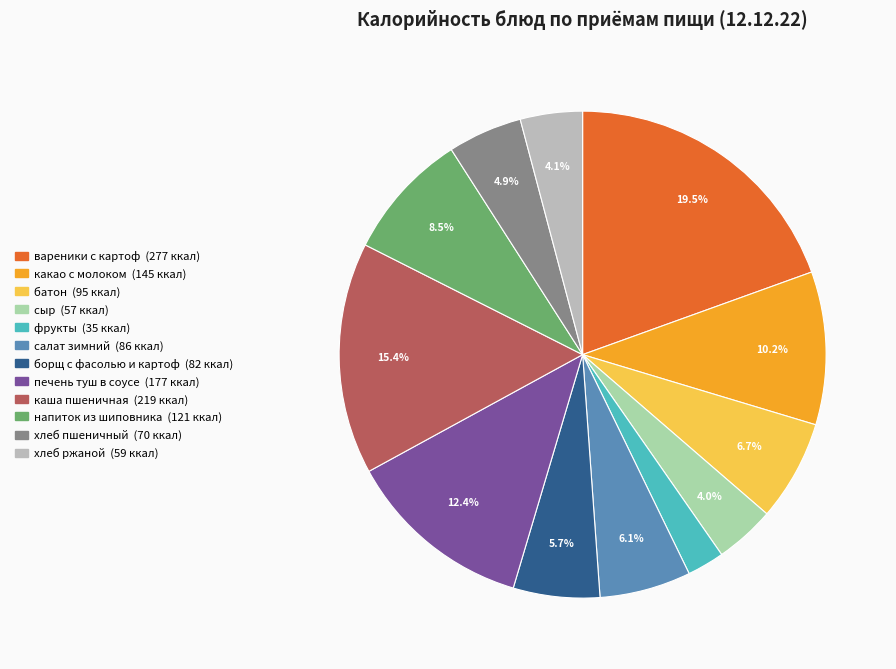

Does сыр represent more than half of the total?

No